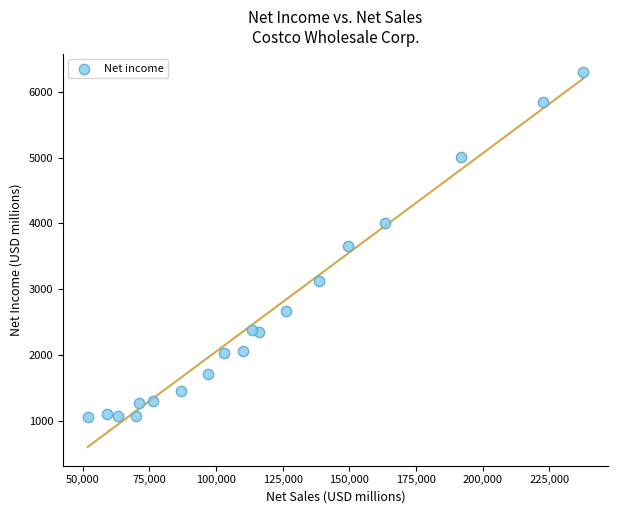

What is the range of Y values (max minus min)?

5229